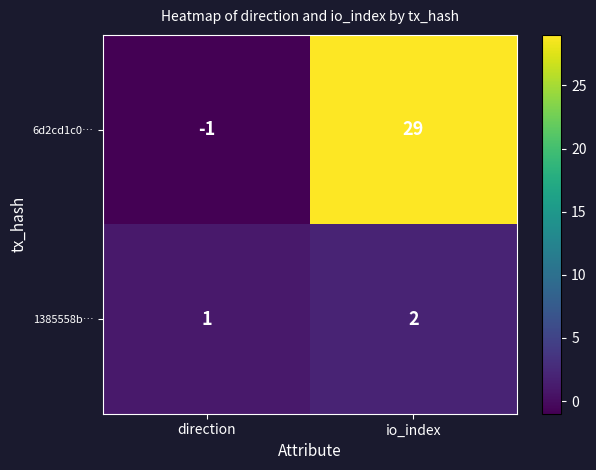

Is it true that 6d2cd1c0… equals 29 at io_index?

True